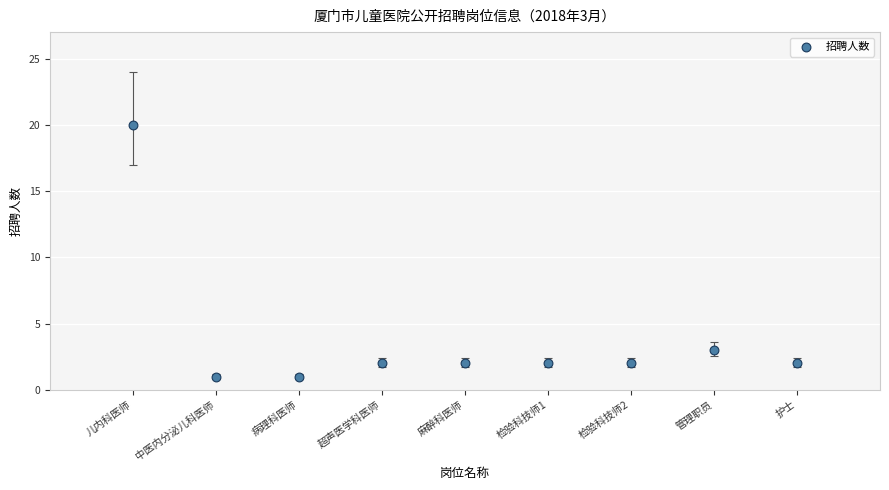

What Y value in the scatter plot is closest to 10?

3